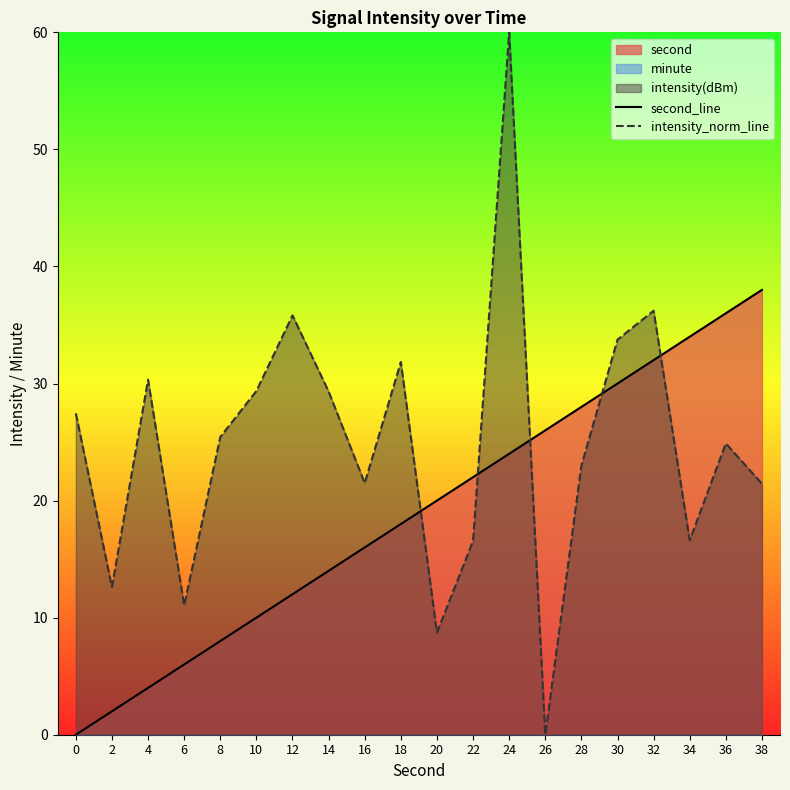

Rank the series at 10 from highest to lowest value.

intensity_norm_line, second_line